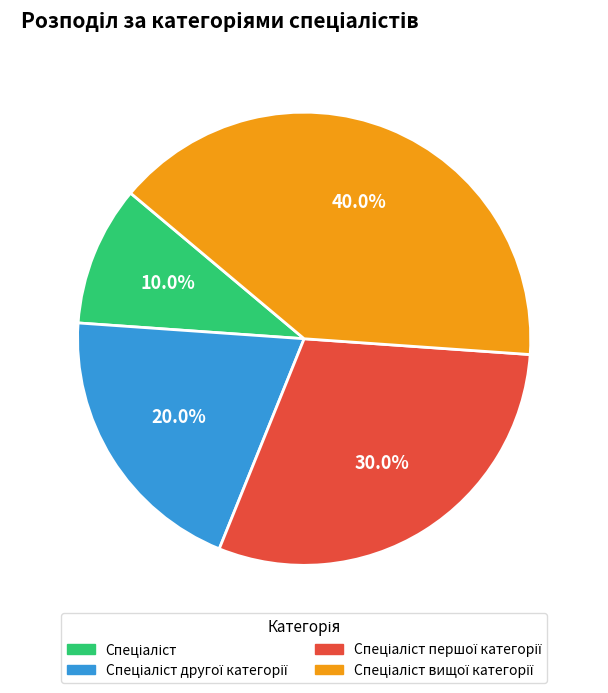

How many segments does this pie chart have?

4